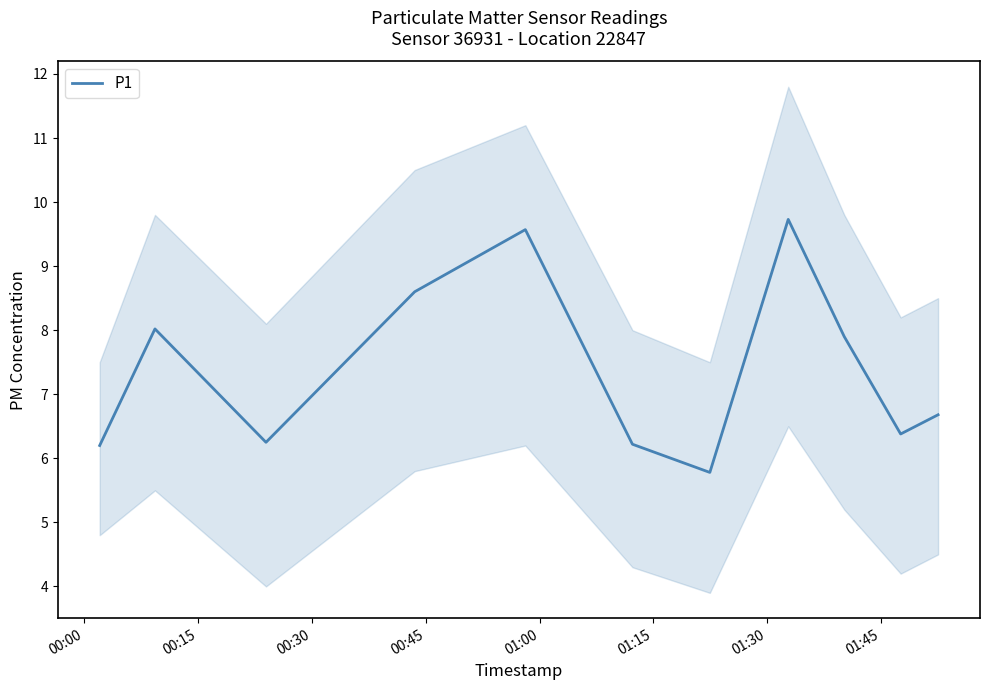

Where does the data first go above 6?

00:00